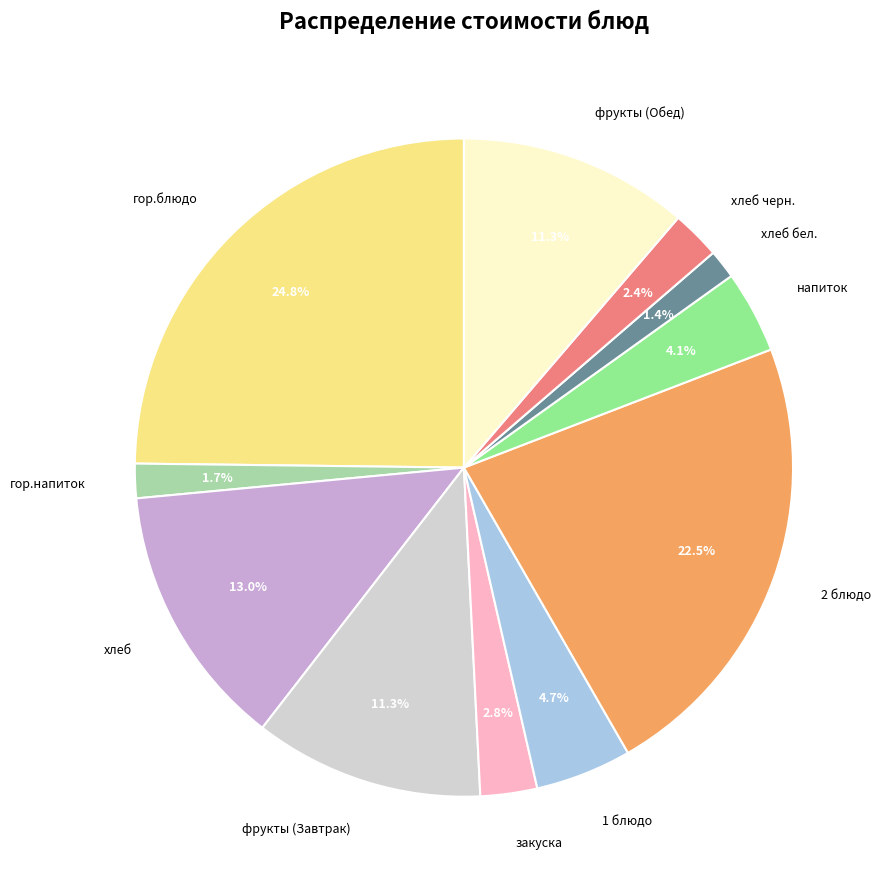

Does any single category account for the majority?

No